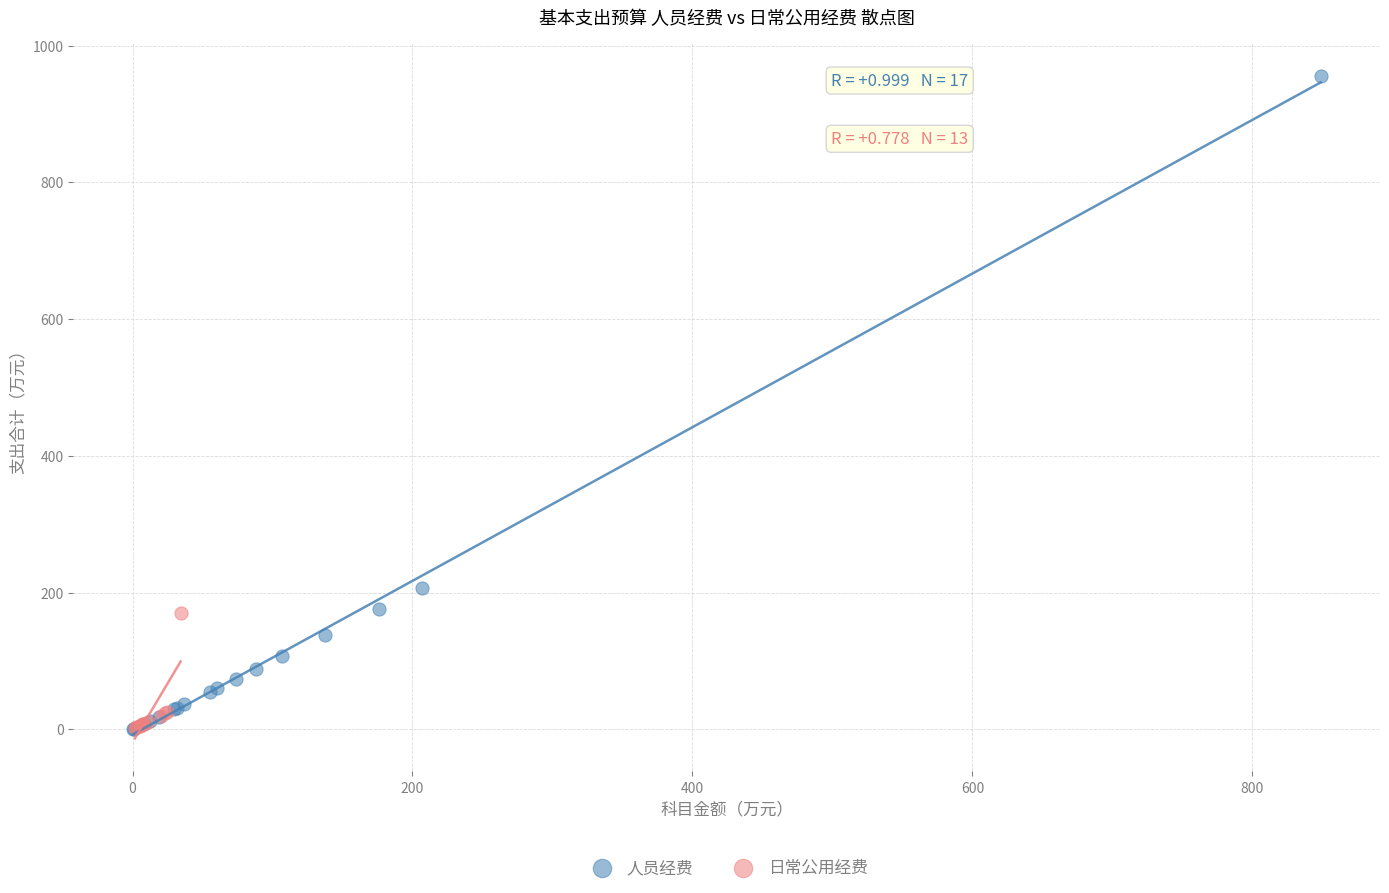

Which series has the widest spread of Y values?

人员经费